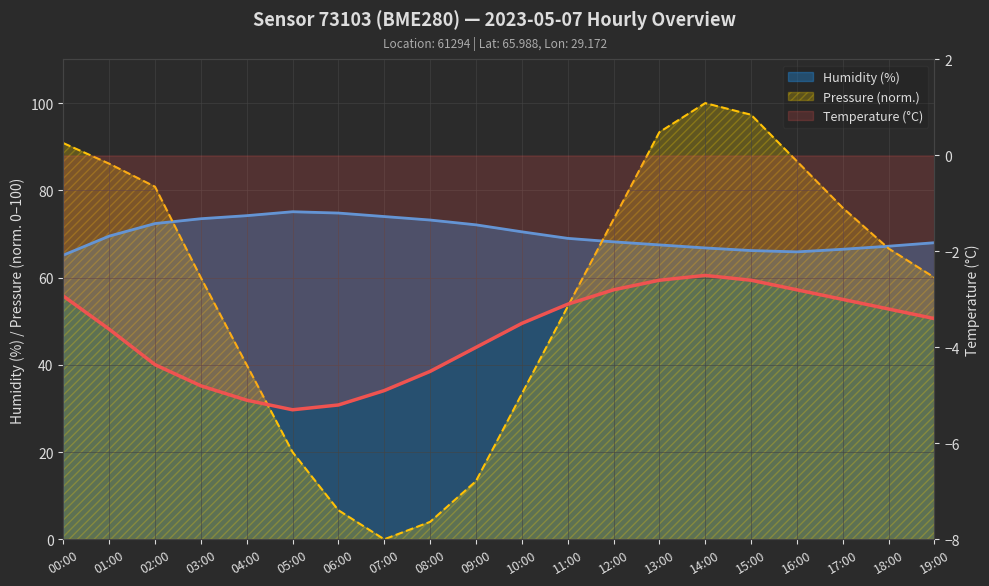

Is it true that Pressure (Pa) equals 6.7 at 06:00?

True